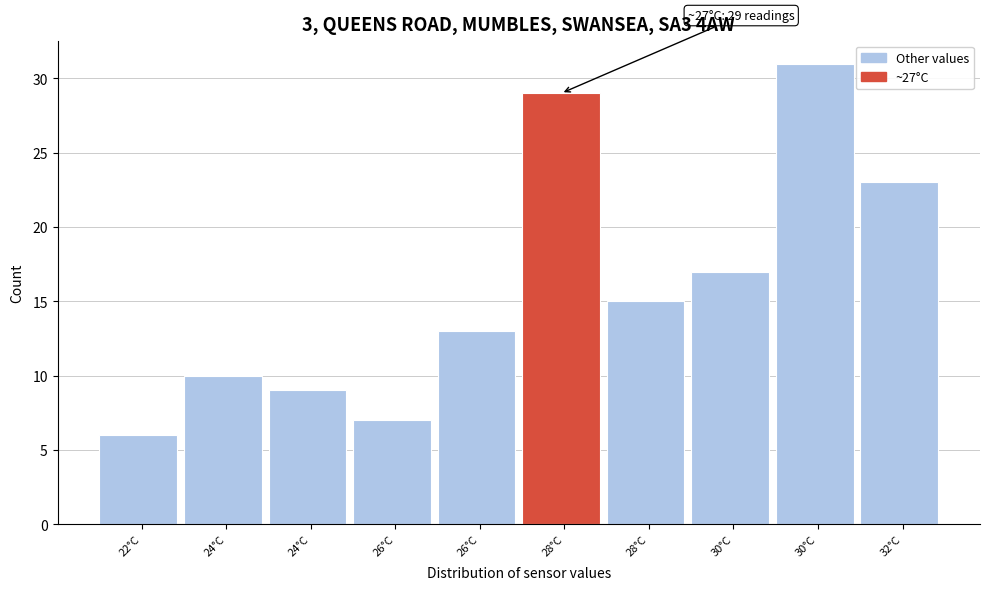

Count the number of categories in the chart.

10